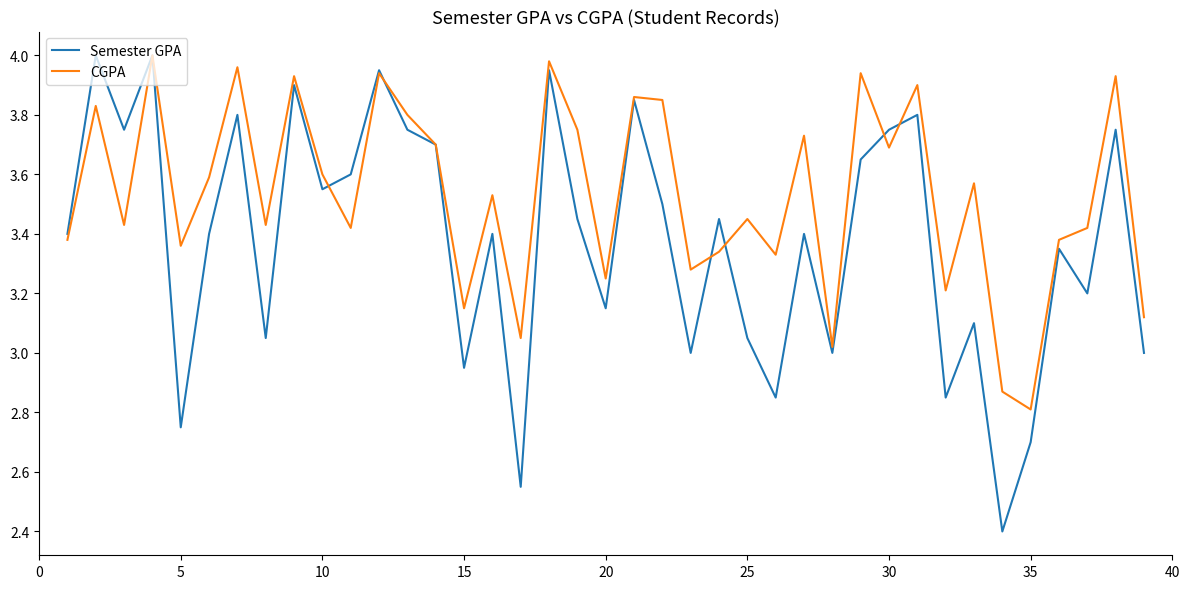

Does the chart display data point markers on the line(s)?

No